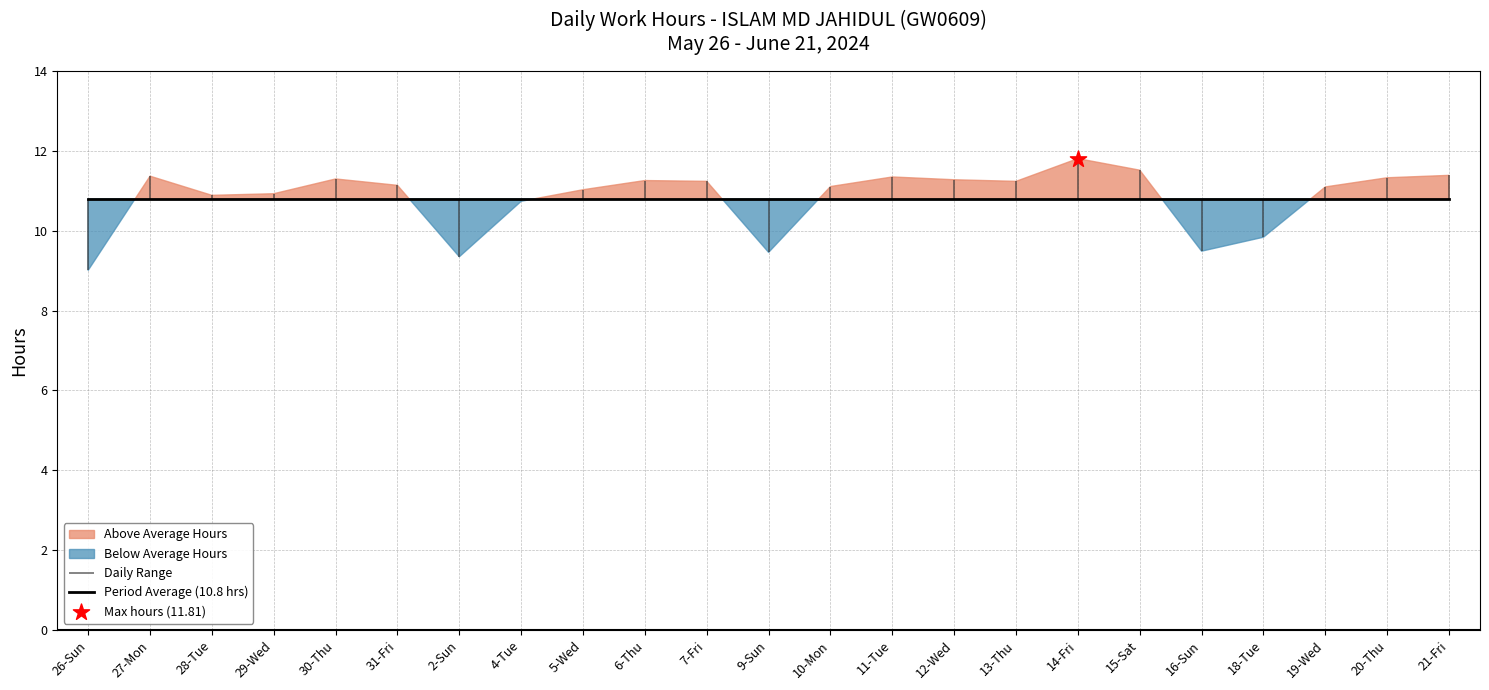

At which category is the sum across all series the highest?

14-Fri